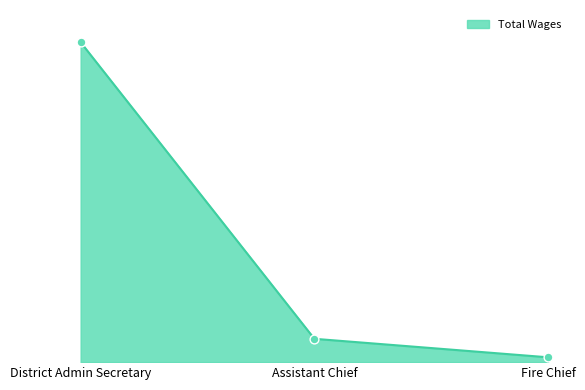

Between Assistant Chief and District Admin Secretary, which is larger?

District Admin Secretary